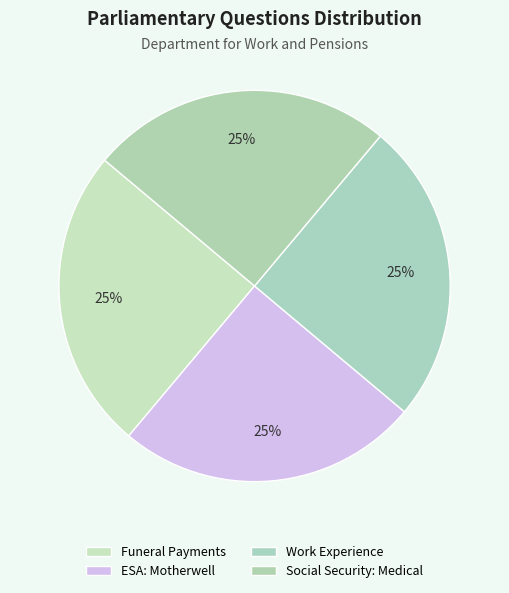

To the nearest percent, what percentage of the pie is Work Experience?

25%